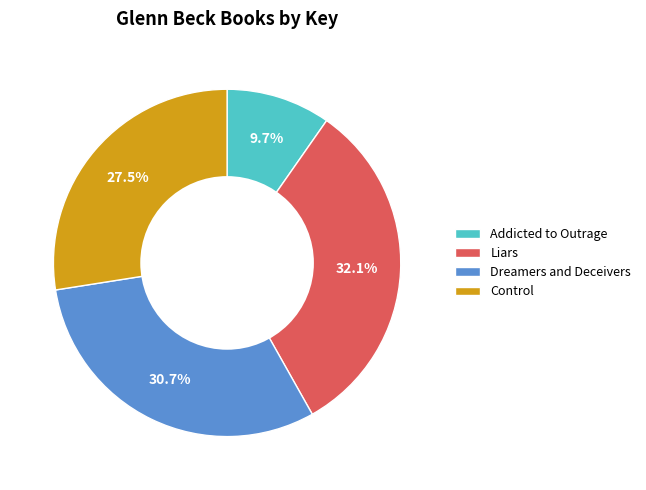

What is the total percentage of Dreamers and Deceivers and Liars?

62.8%